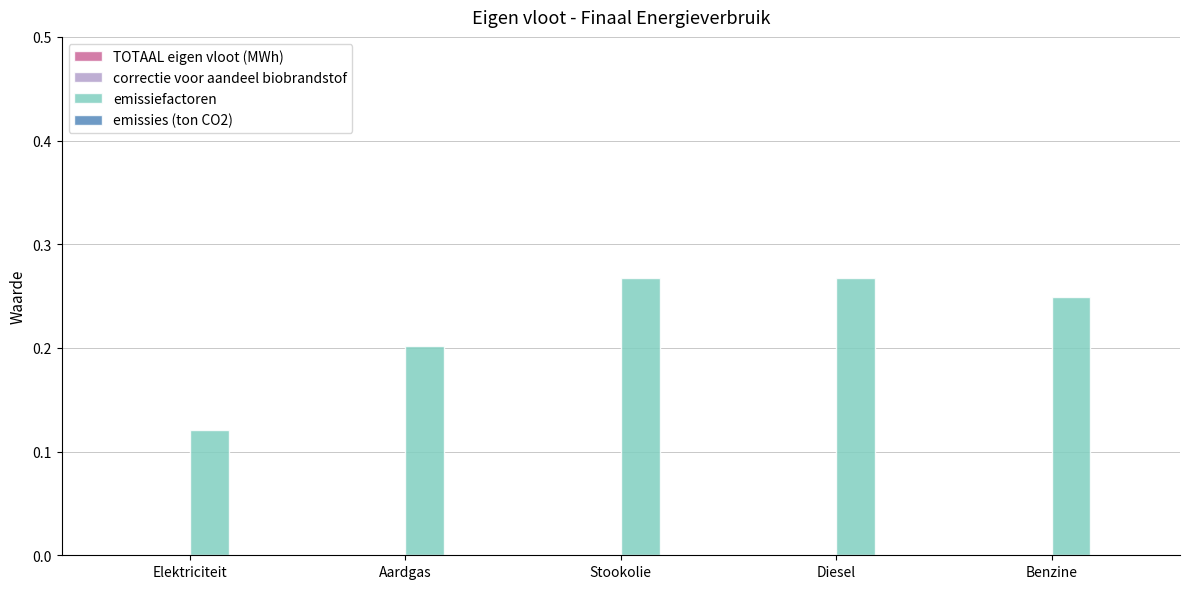

Which label corresponds to the smallest value in the chart?

Elektriciteit